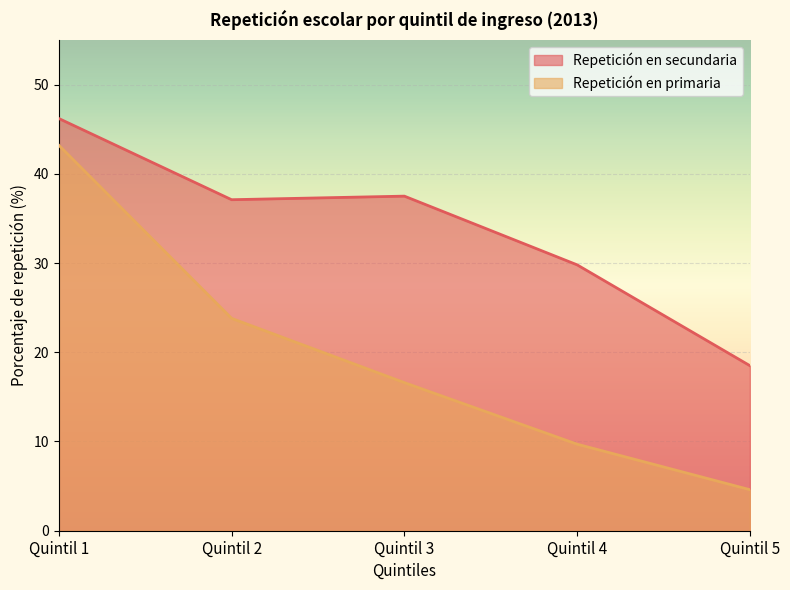

Which series changed the most between Quintil 3 and Quintil 5?

Repetición en secundaria